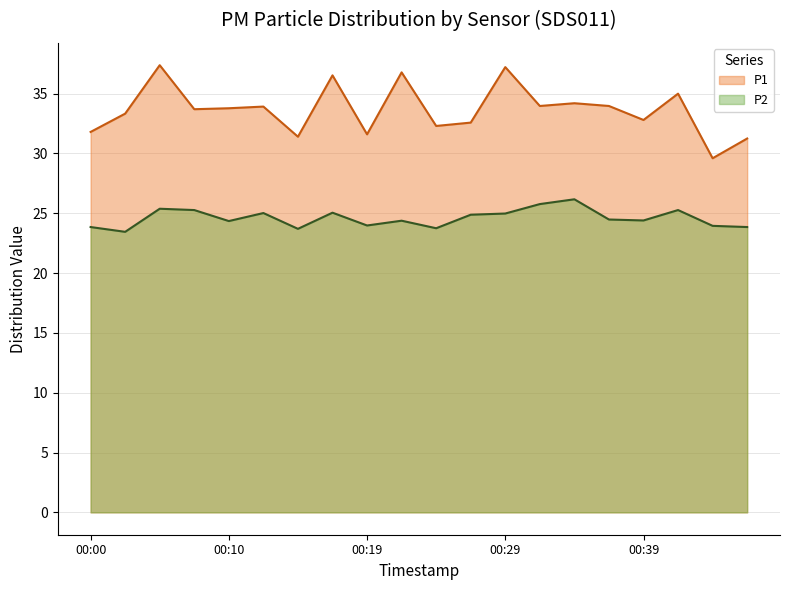

The P2 series shows 42.6 at 00:39. True or false?

False